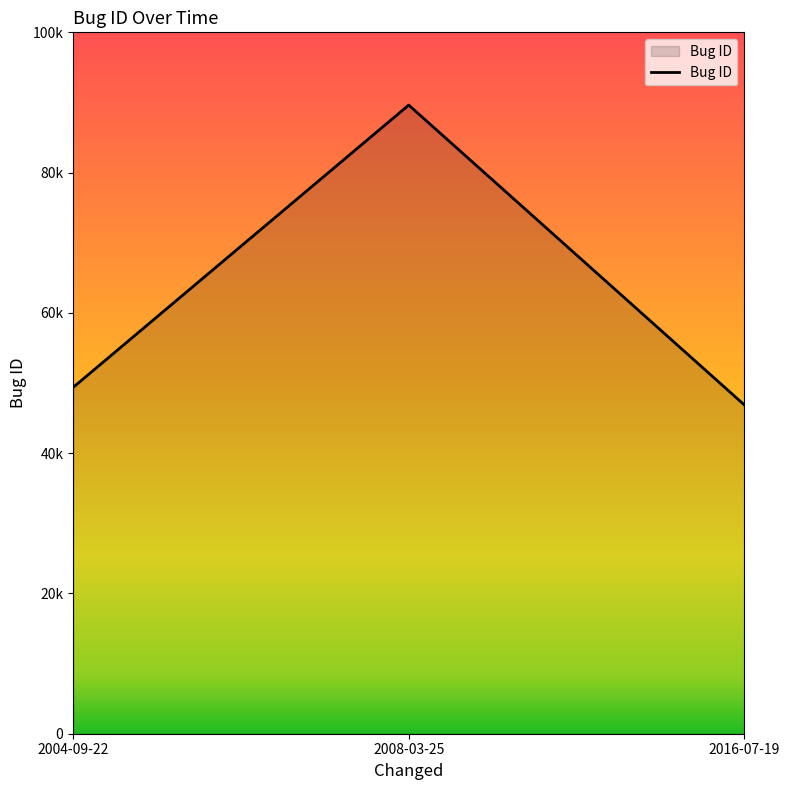

The value at 2004-09-22 is 69376. True or false?

False